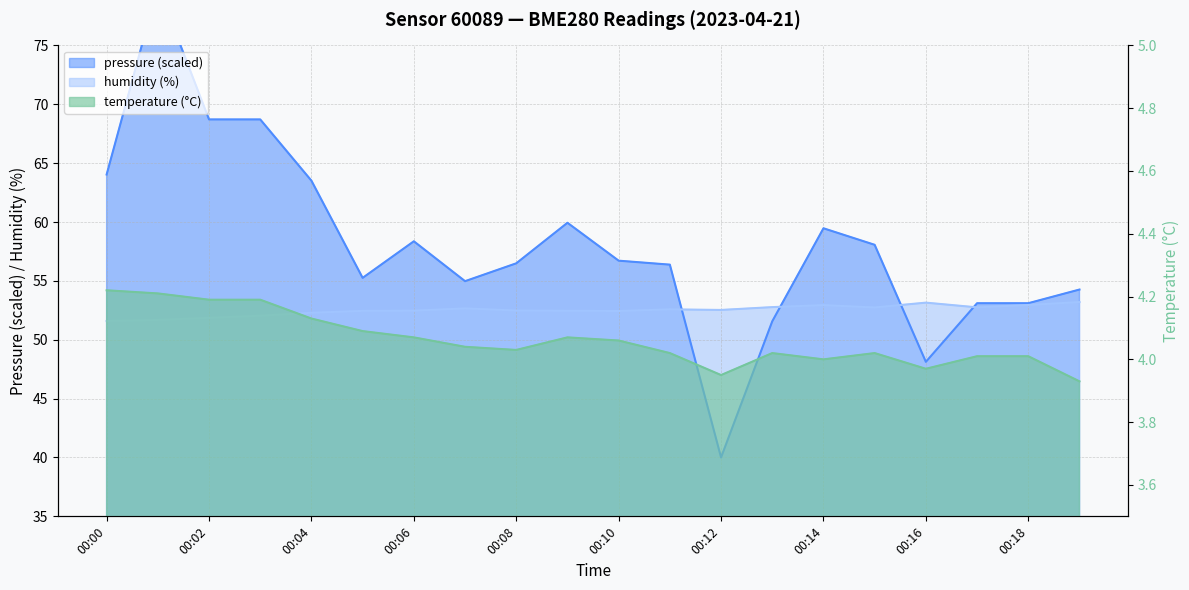

Which series has the largest total across all categories?

pressure